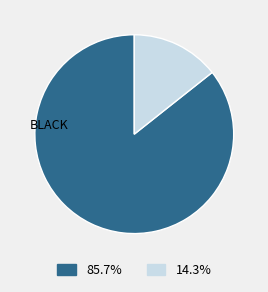

Is there any slice that represents more than half of the pie?

Yes